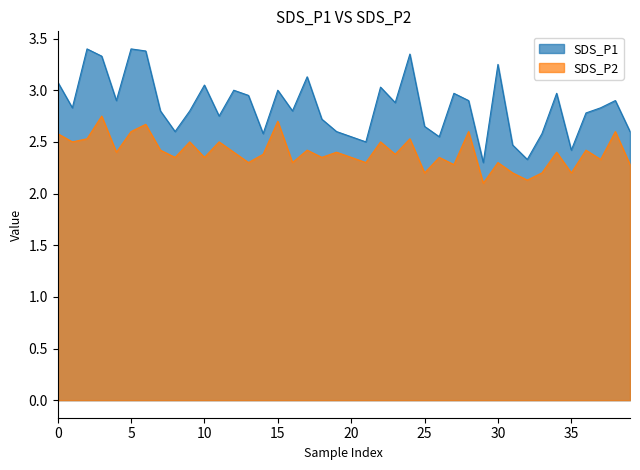

Between 20 and 32, which series saw the biggest shift?

SDS_P2